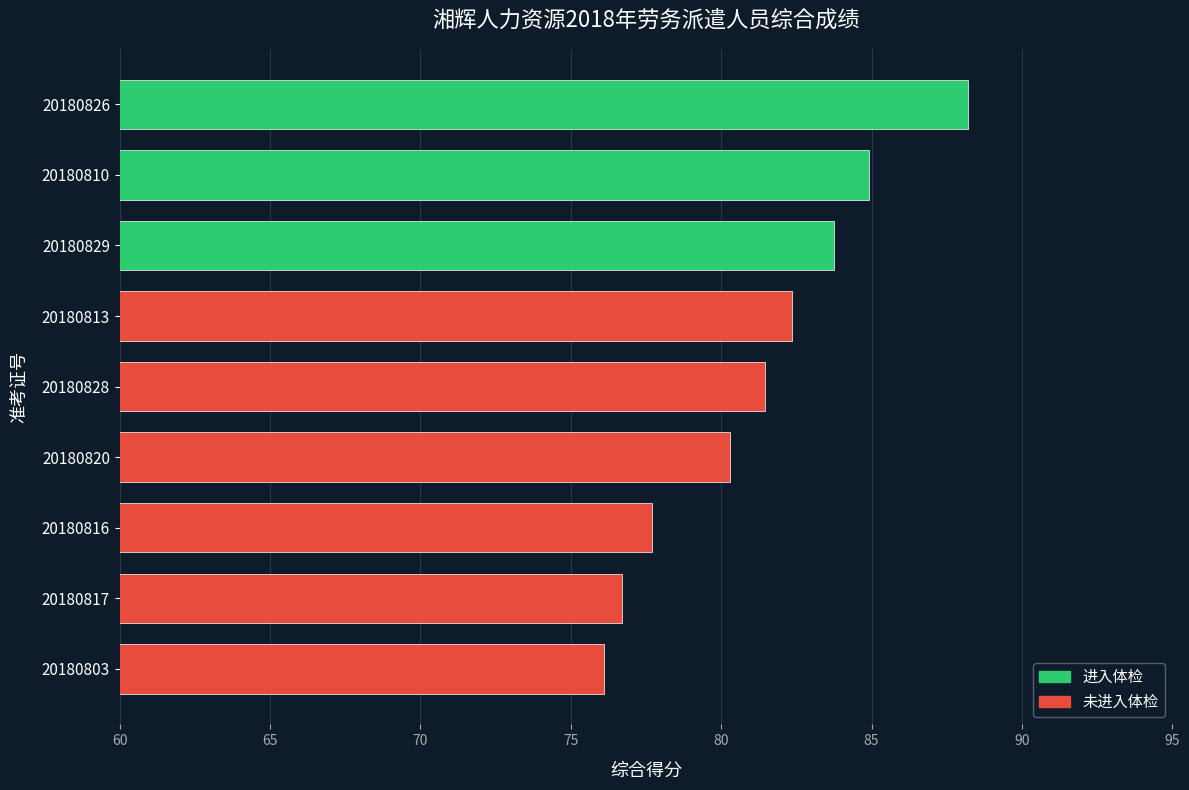

How many values are below 81?

4